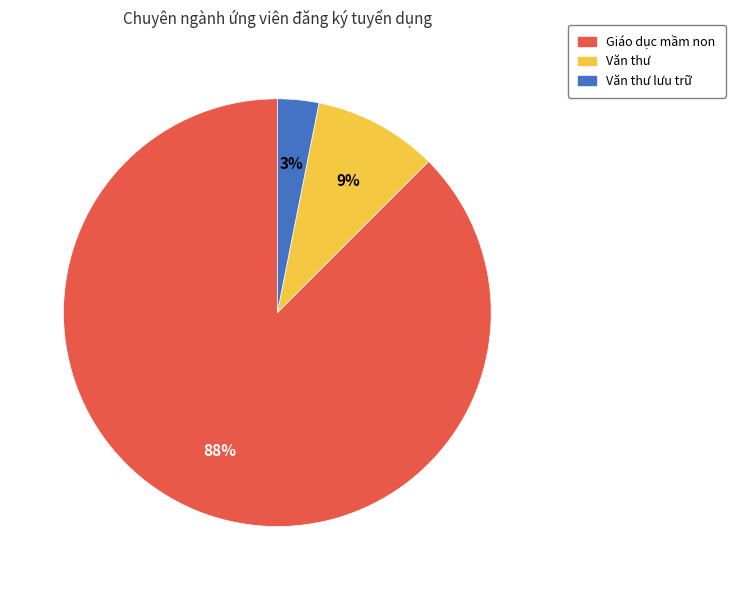

Is there any slice that represents more than half of the pie?

Yes